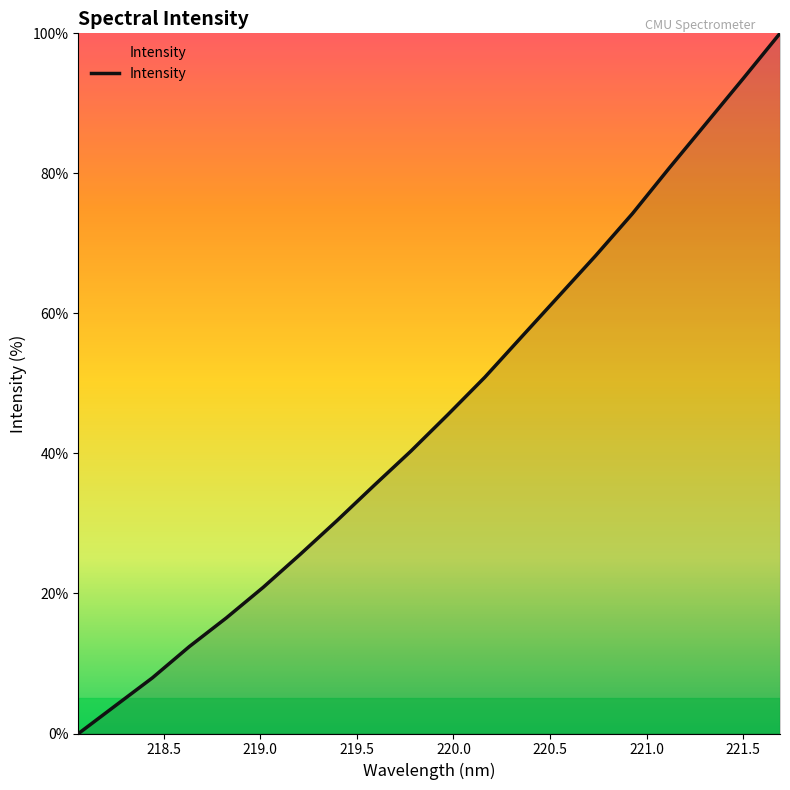

How many values exceed 45?

10